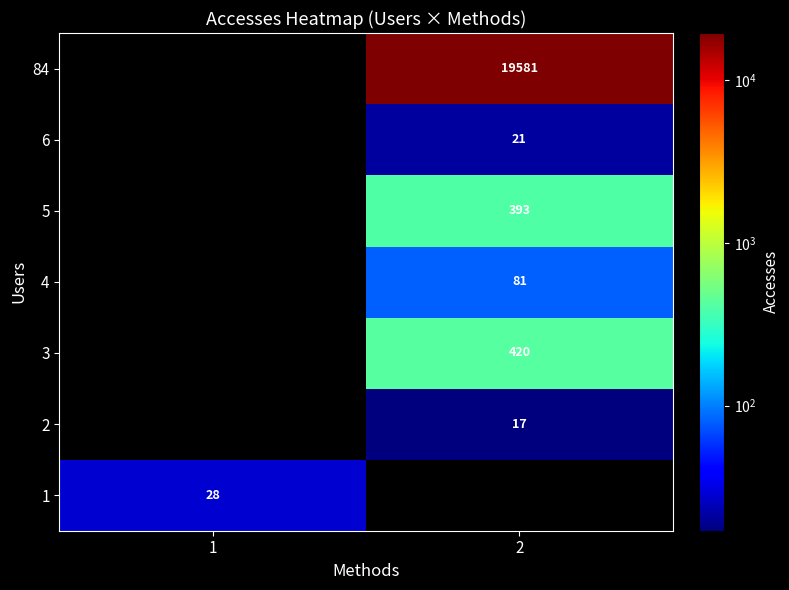

Is it true that 1 equals 39 at 1?

False